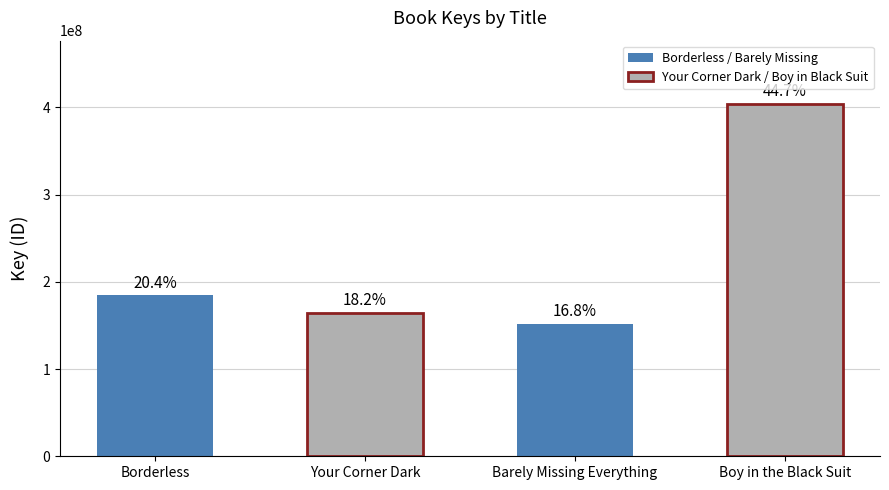

What is the sum of the values at Boy in the Black Suit and Borderless?

588014072